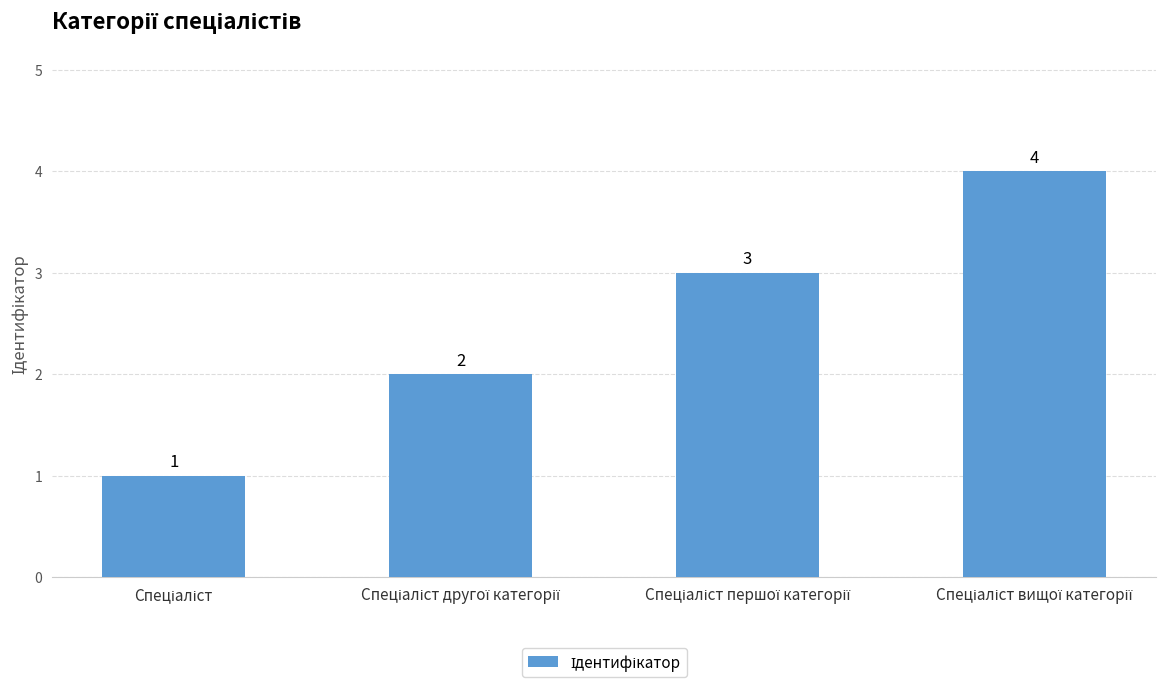

What is the maximum value shown in the chart?

4